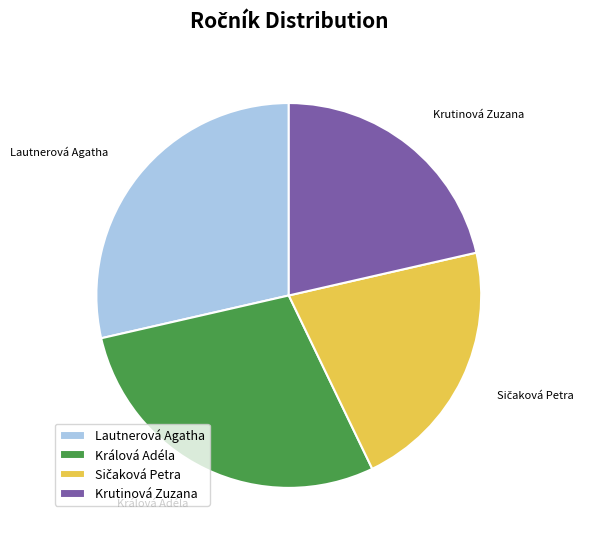

Count the number of slices in the pie.

4